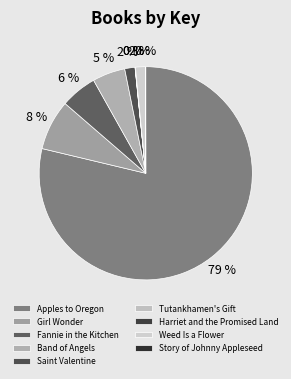

Between Story of Johnny Appleseed and Harriet and the Promised Land, which is larger?

Story of Johnny Appleseed